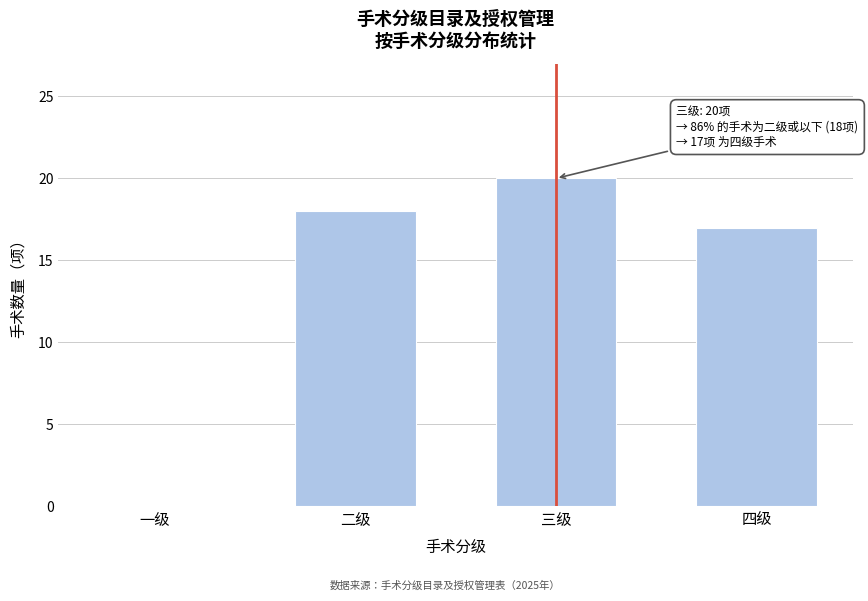

Reading left to right, transcribe all the data shown in this chart.

一级=0	二级=18	三级=20	四级=17